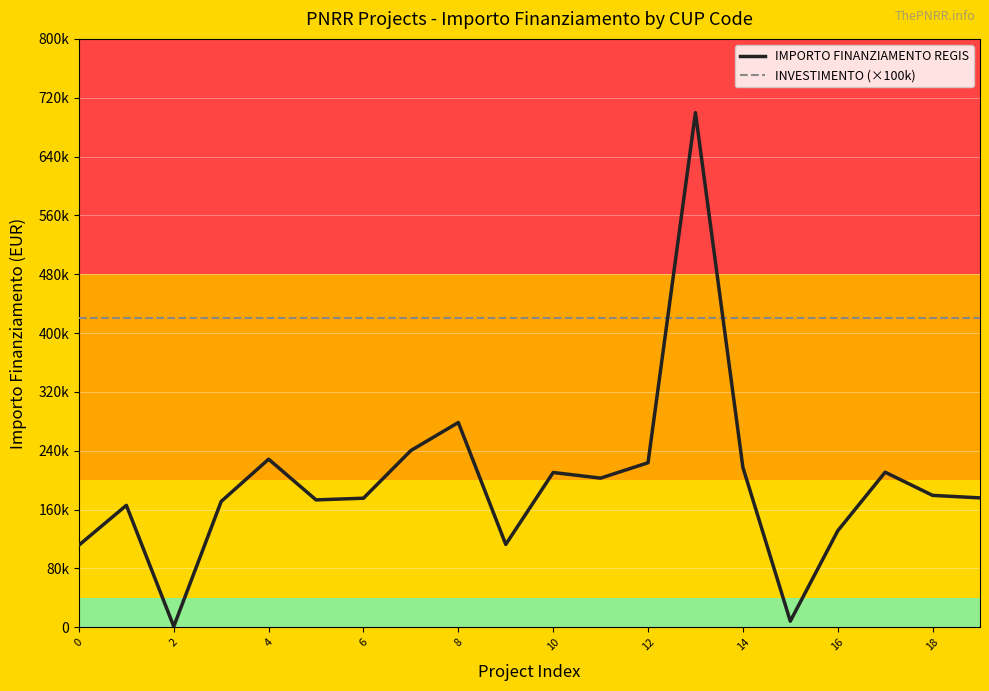

Which category has the highest value in the IMPORTO FINANZIAMENTO REGIS series?

13